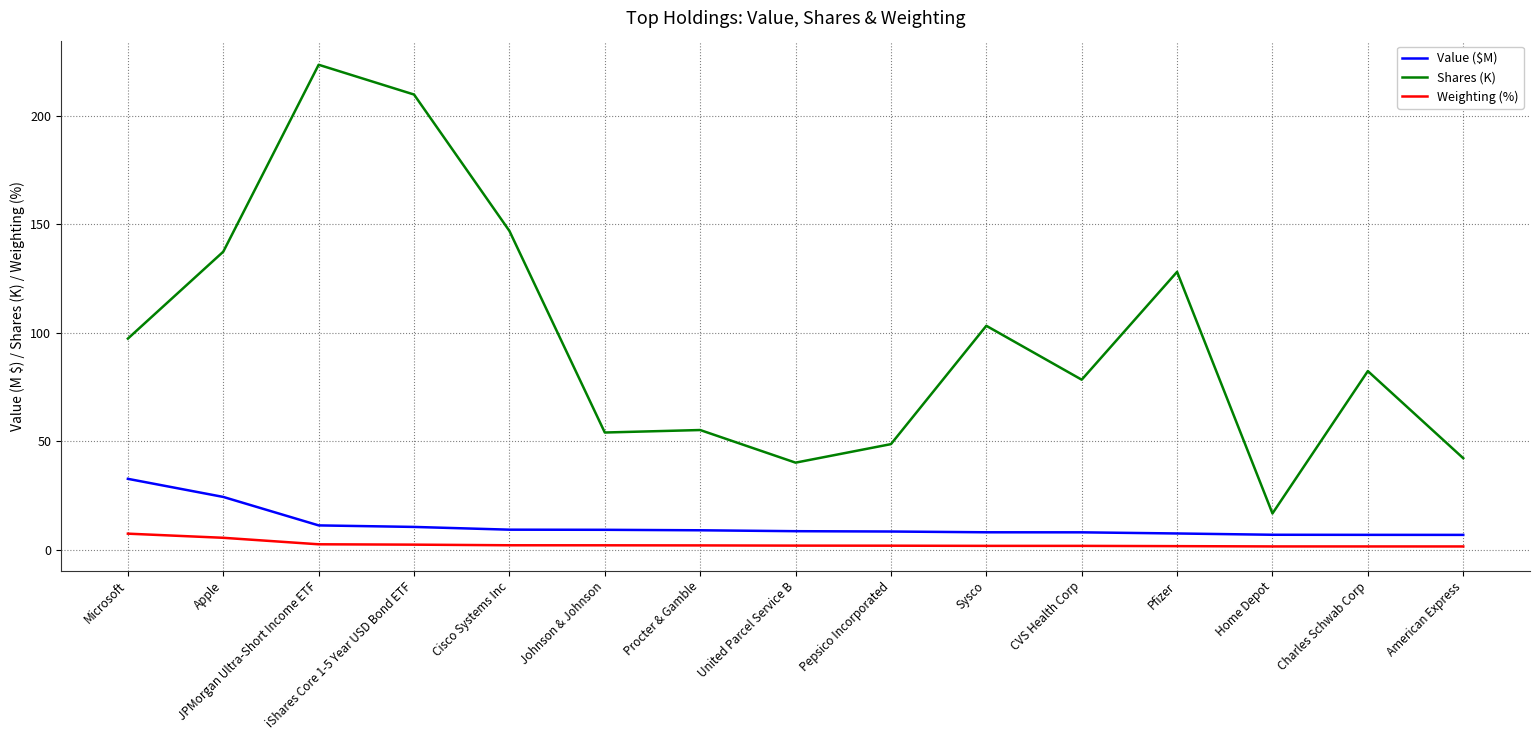

At how many categories does at least one series exceed 4?

15